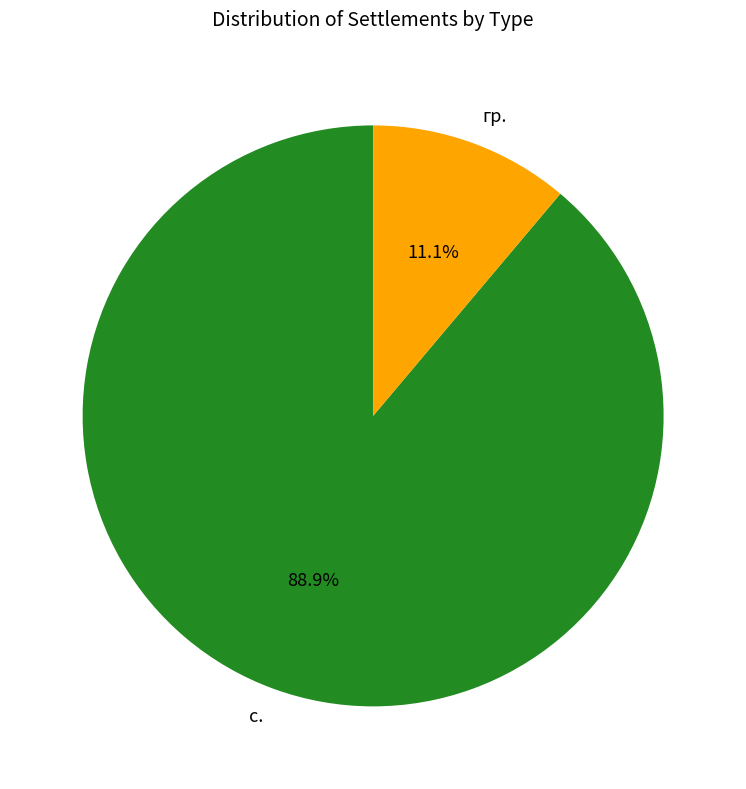

How many slices are in this pie chart?

2